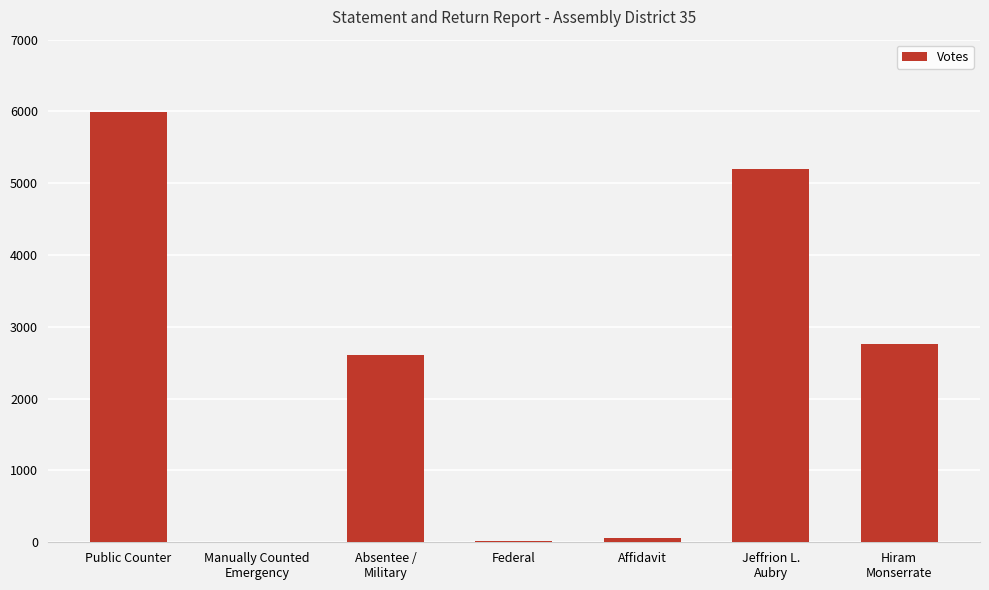

Approximately how many times larger is the value at Public Counter compared to Affidavit?

99.9